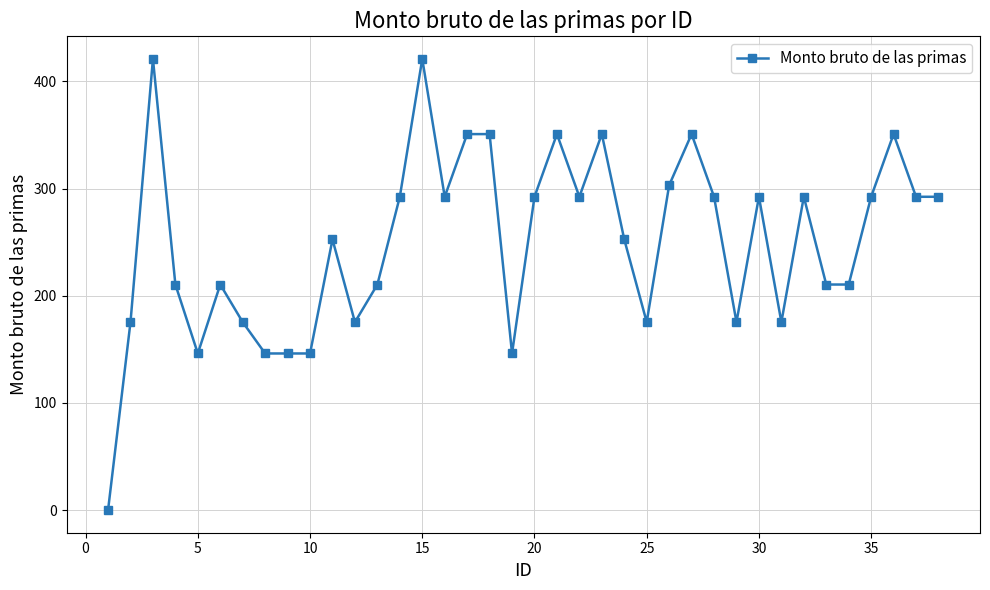

What is the value of the 26th point from the left?

303.1